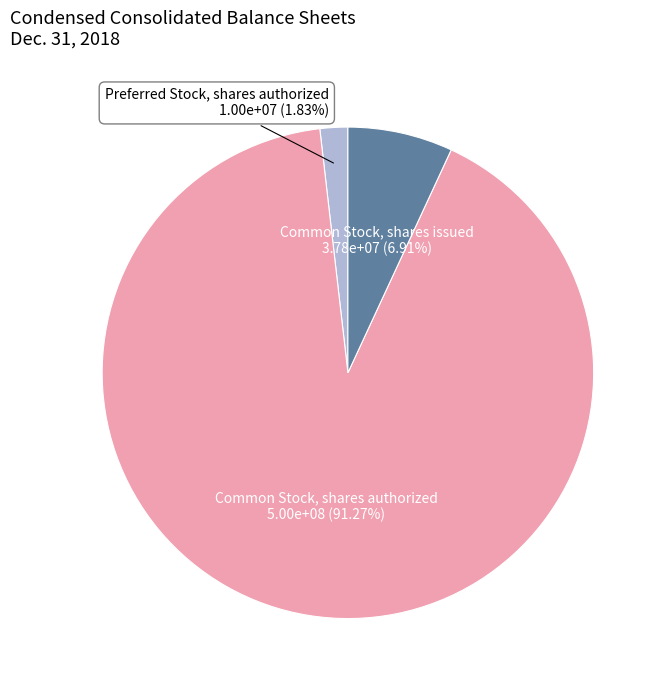

To the nearest percent, what is the difference between the largest and smallest slice percentages?

89%